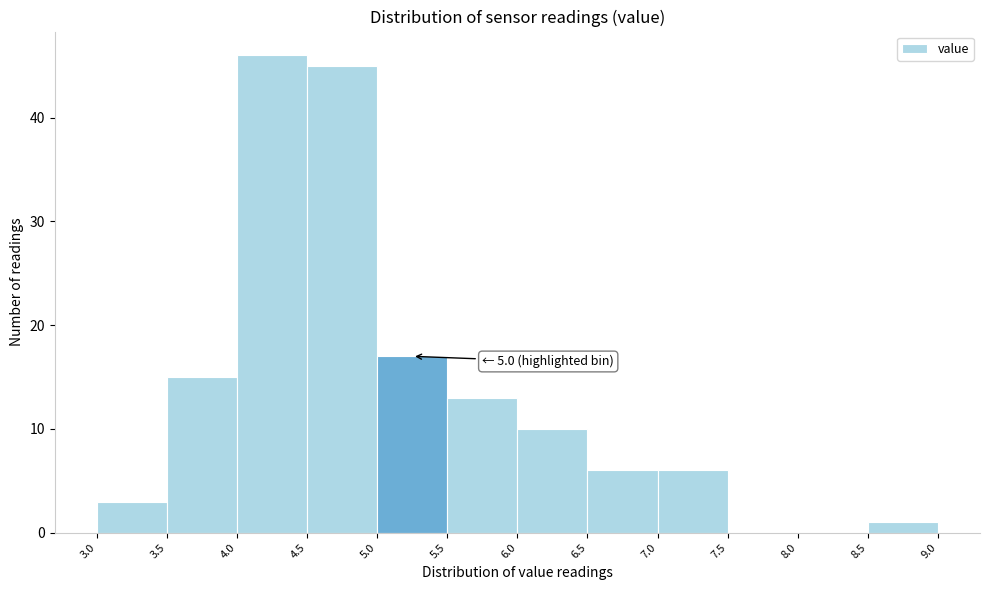

Over which range of the x-axis is the bar tallest?

4.0 to 4.5